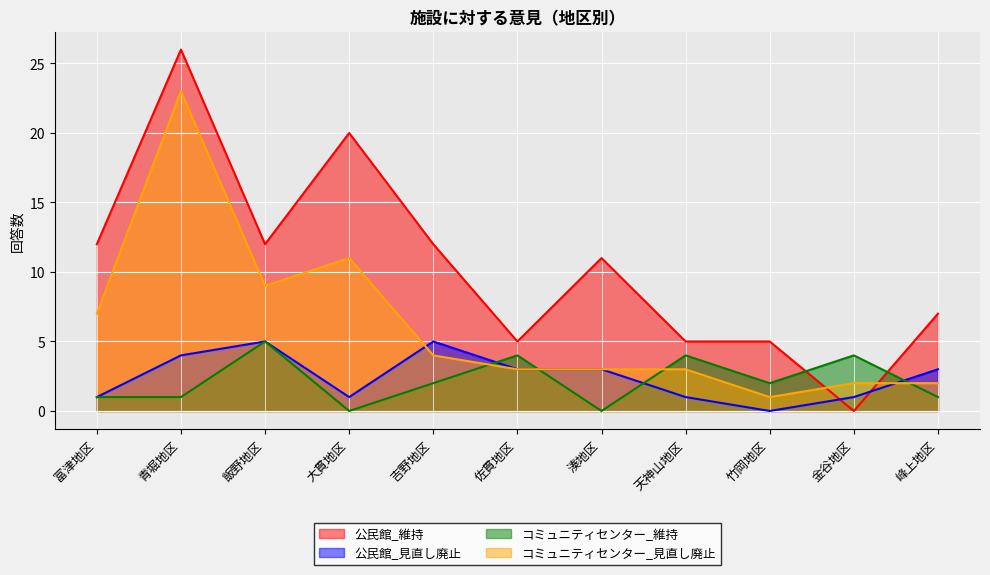

Where does the コミュニティセンター_見直し廃止 series first go above 3?

富津地区